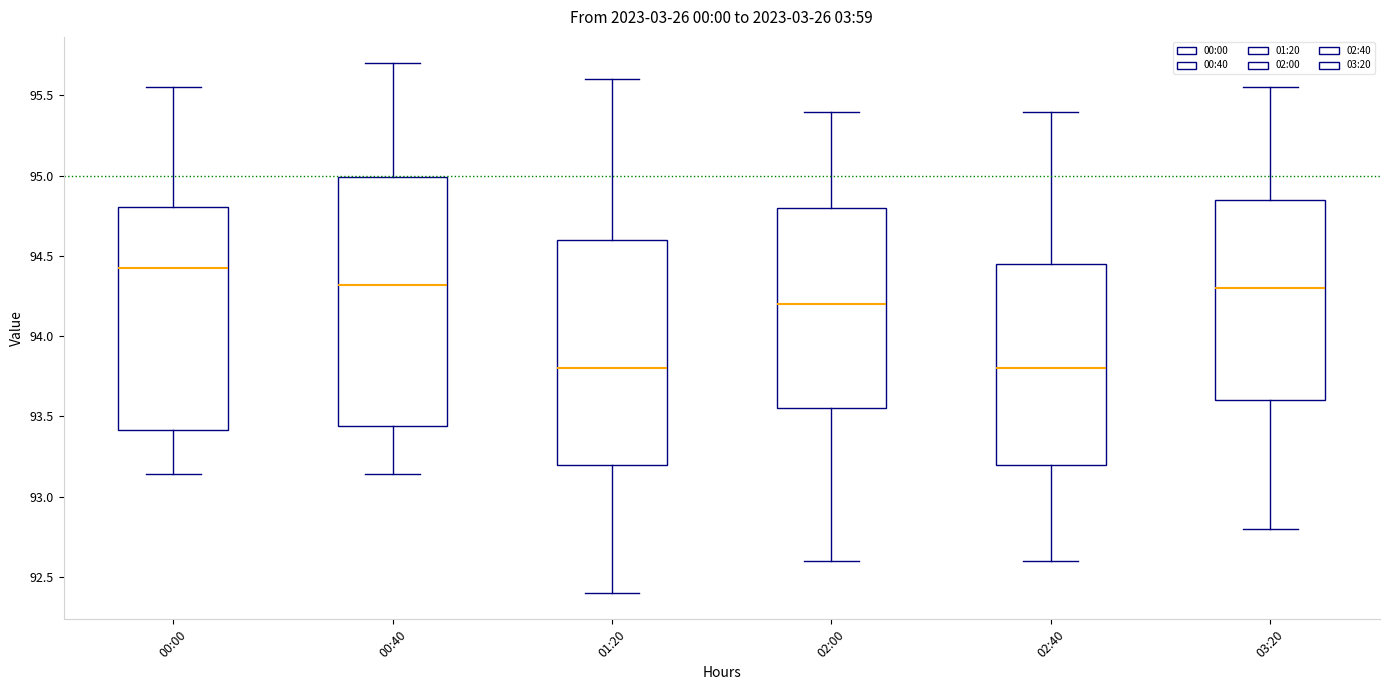

Reading left to right, transcribe this box plot: for each box, give where its median line is, the range the box spans, and where its two whiskers end, as read against the y-axis. The values are not printed on the chart, so give them approximately, as read against the axis.

00:00: median 94.45, box 93.40 to 94.80, whiskers 93.15 to 95.55
00:40: median 94.30, box 93.45 to 95.00, whiskers 93.15 to 95.70
01:20: median 93.80, box 93.20 to 94.60, whiskers 92.40 to 95.60
02:00: median 94.20, box 93.55 to 94.80, whiskers 92.60 to 95.40
02:40: median 93.80, box 93.20 to 94.45, whiskers 92.60 to 95.40
03:20: median 94.30, box 93.60 to 94.85, whiskers 92.80 to 95.55